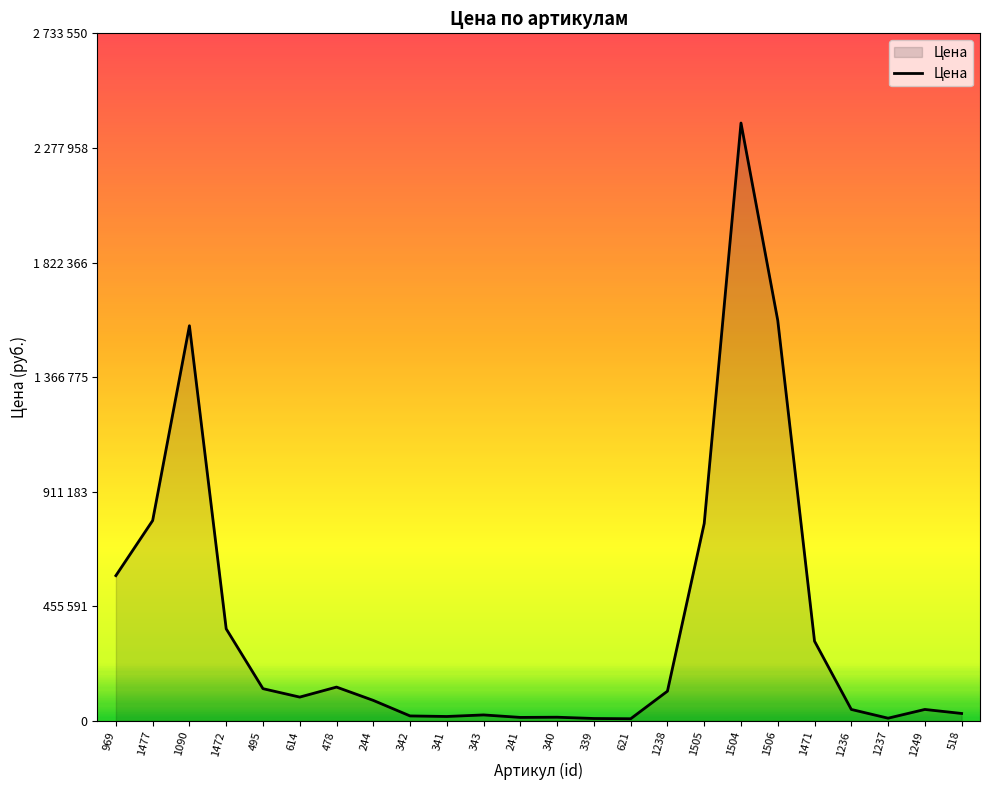

The chart shows a value of 72194 at 1236. True or false?

False